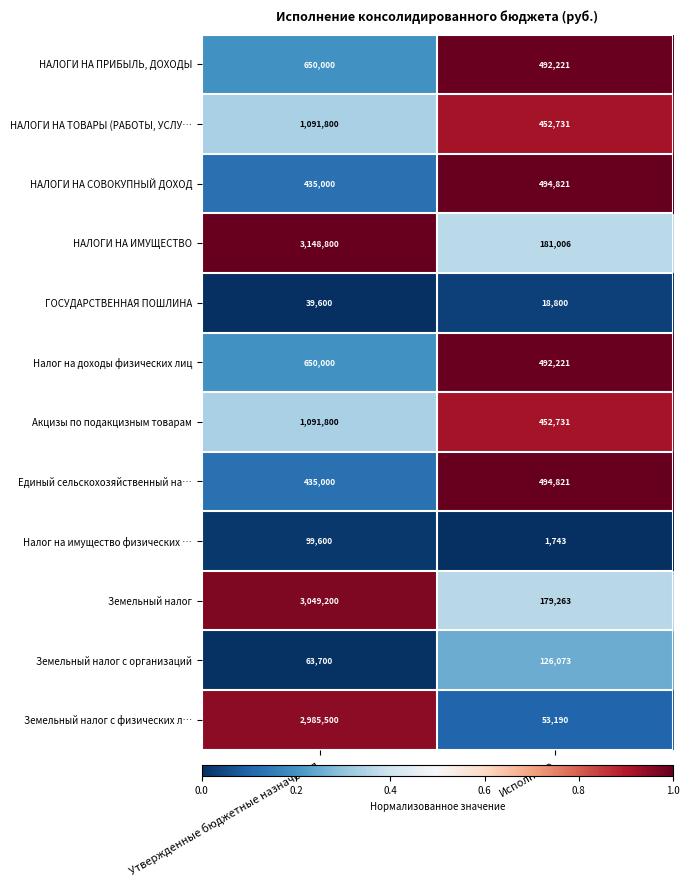

What is the highest value of the Земельный налог с организаций series?

126073